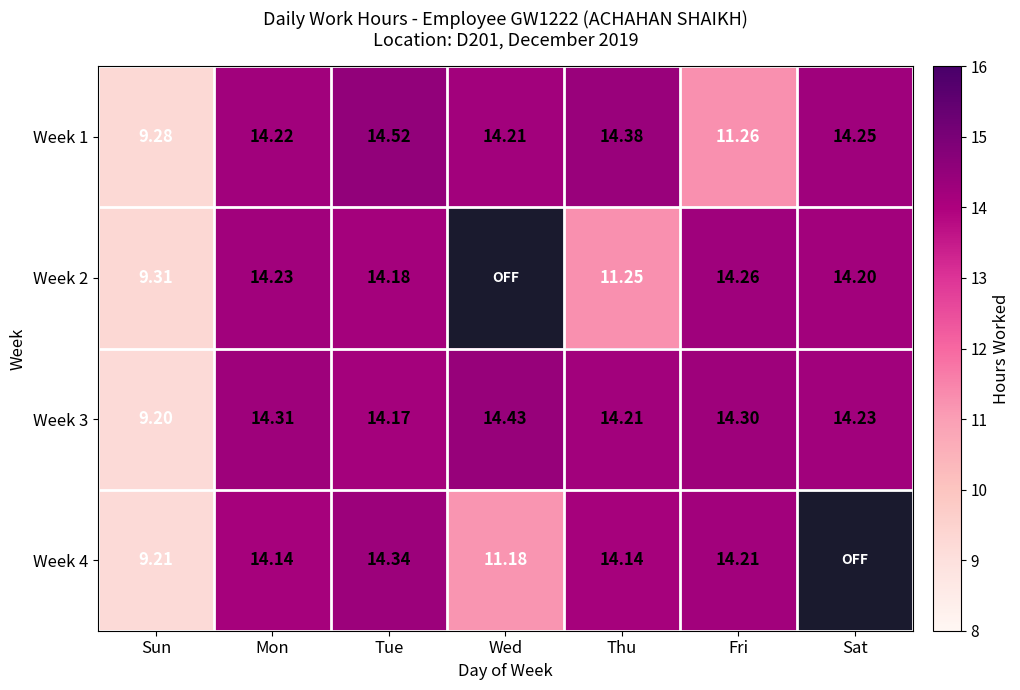

List the labels in order of Week 1 value, smallest first.

Sun, Fri, Wed, Mon, Sat, Thu, Tue